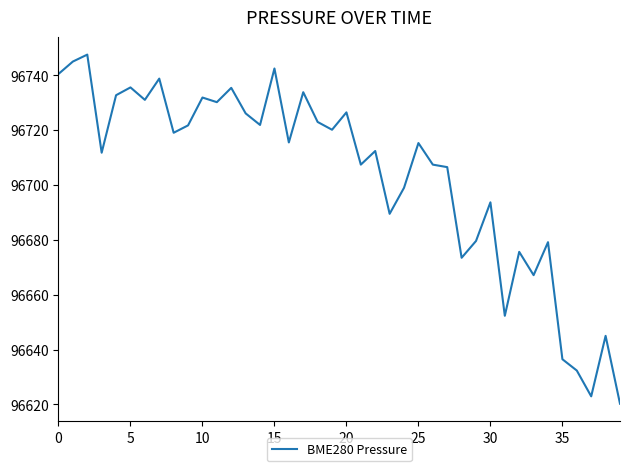

What is the difference between the maximum and minimum values?

127.3